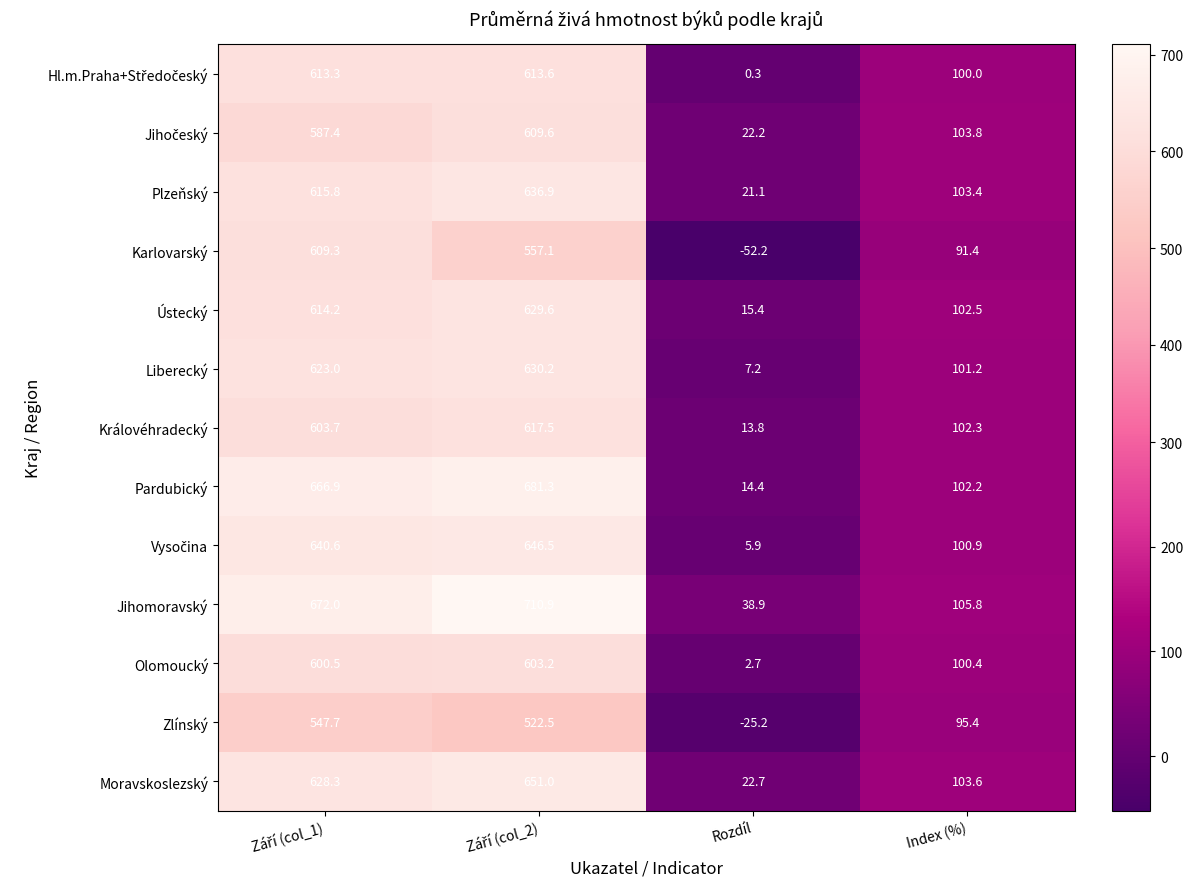

What is the lowest value of the Královéhradecký series?

13.8